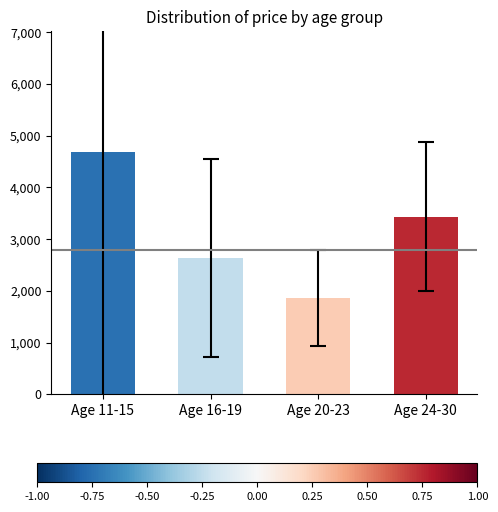

Reading right to left, list all the values displayed in this chart.

Age 24-30=3433.3	Age 20-23=1861.5	Age 16-19=2636.7	Age 11-15=4680.0